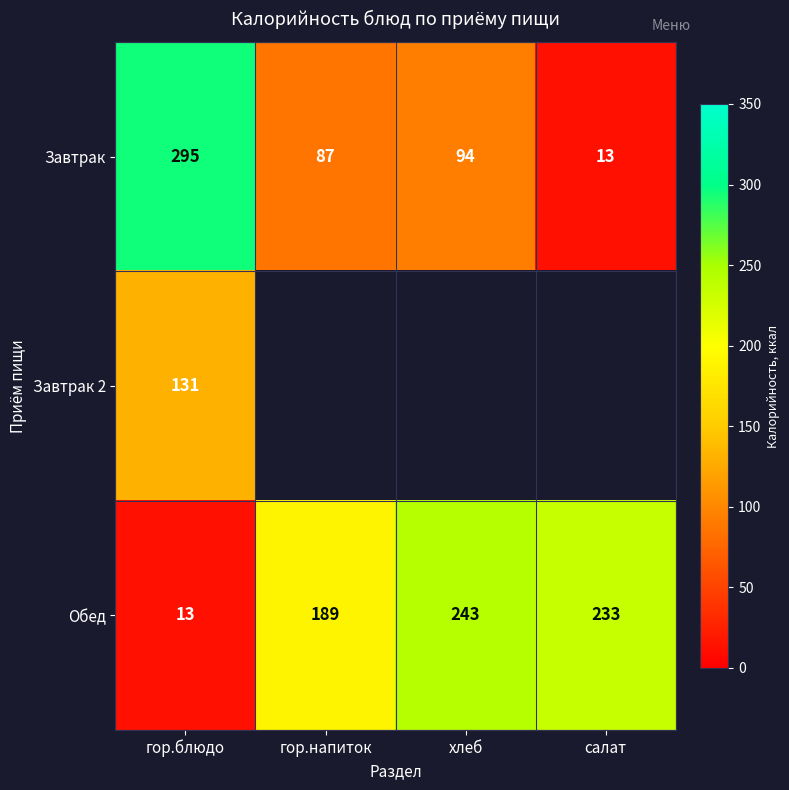

List the labels in order of Завтрак value, smallest first.

салат, гор.напиток, хлеб, гор.блюдо